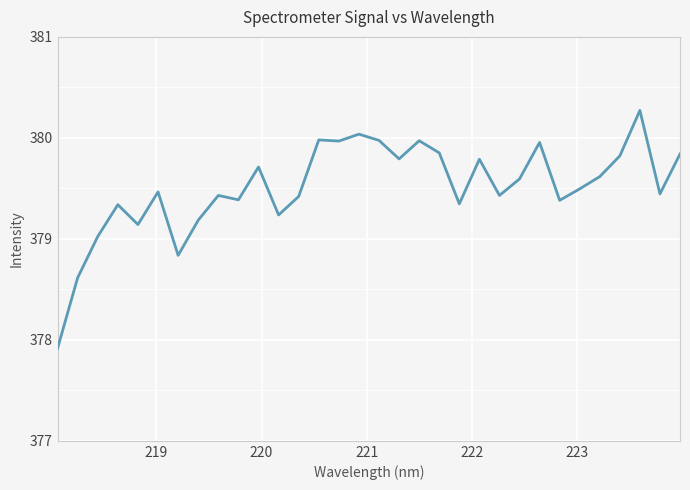

What is the difference between the maximum and minimum values?

2.4